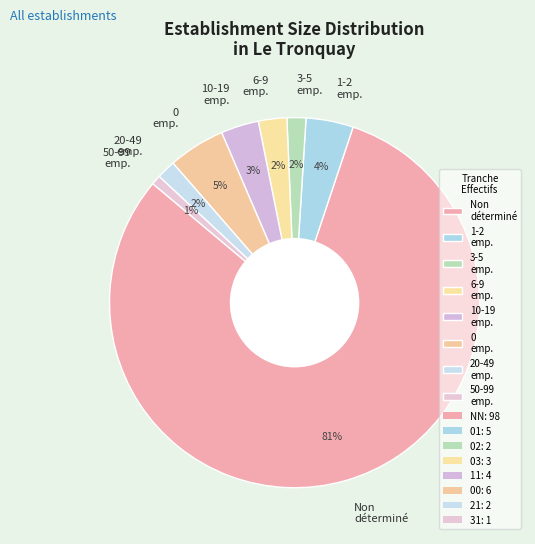

To the nearest percent, what is the average slice percentage?

12%